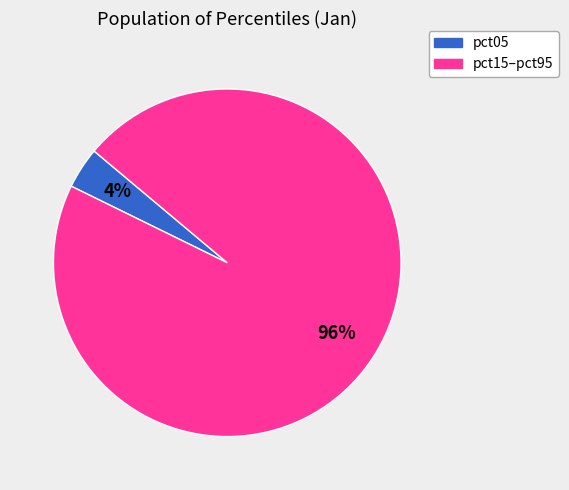

To the nearest percent, what is the difference between the largest and smallest slice percentages?

92%